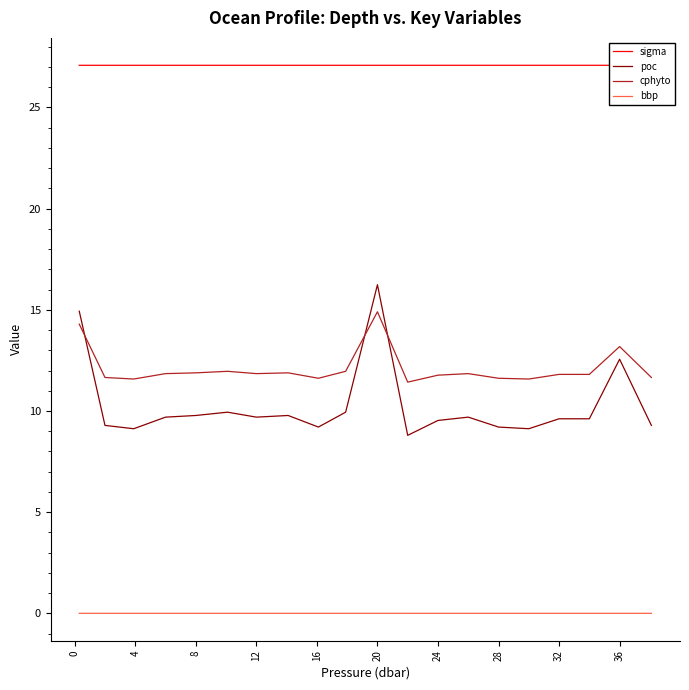

How many distinct data groups are displayed?

4